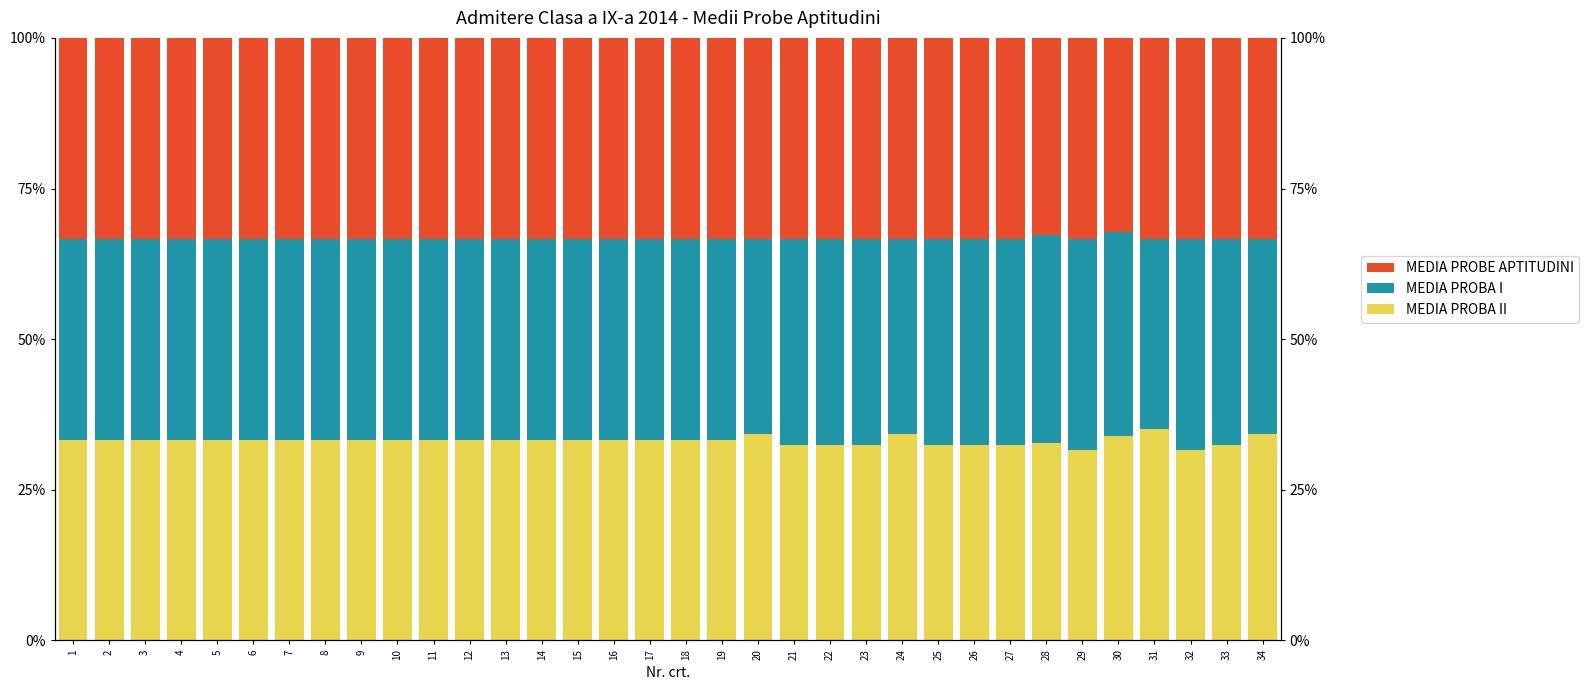

Between 5 and 7, which series saw the biggest shift?

MEDIA PROBA II